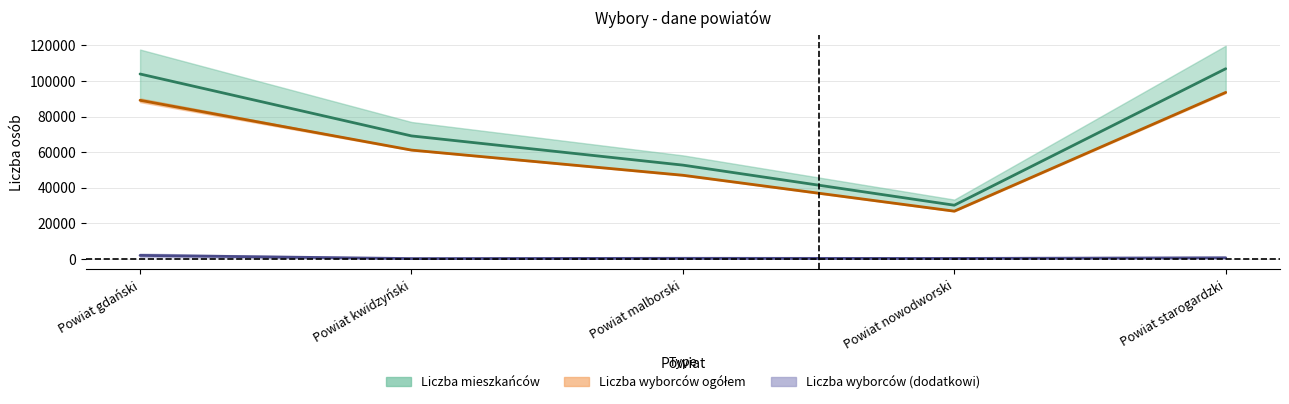

At which category is the sum across all series the highest?

Powiat starogardzki